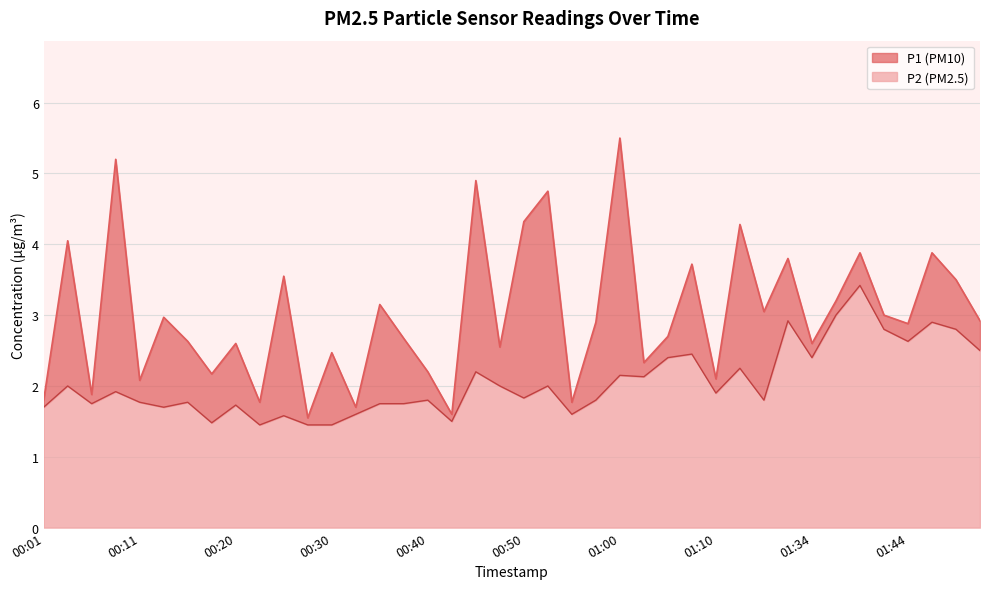

Reading left to right, extract all data points from this chart.

P1: 00:01=1.8	00:03=4.0	00:06=1.9	00:08=5.2	00:11=2.1	00:13=3.0	00:16=2.6	00:18=2.2	00:20=2.6	00:23=1.8	00:25=3.5	00:28=1.6	00:30=2.5	00:33=1.7	00:35=3.1	00:38=2.7	00:40=2.2	00:43=1.6	00:45=4.9	00:47=2.5	00:50=4.3	00:52=4.8	00:55=1.8	00:57=2.9	01:00=5.5	01:02=2.3	01:05=2.7	01:07=3.7	01:10=2.1	01:12=4.3	01:14=3.0	01:31=3.8	01:34=2.6	01:36=3.2	01:39=3.9	01:42=3.0	01:44=2.9	01:47=3.9	01:49=3.5	01:53=2.9
P2: 00:01=1.7	00:03=2.0	00:06=1.8	00:08=1.9	00:11=1.8	00:13=1.7	00:16=1.8	00:18=1.5	00:20=1.7	00:23=1.4	00:25=1.6	00:28=1.4	00:30=1.4	00:33=1.6	00:35=1.8	00:38=1.8	00:40=1.8	00:43=1.5	00:45=2.2	00:47=2.0	00:50=1.8	00:52=2.0	00:55=1.6	00:57=1.8	01:00=2.1	01:02=2.1	01:05=2.4	01:07=2.5	01:10=1.9	01:12=2.2	01:14=1.8	01:31=2.9	01:34=2.4	01:36=3.0	01:39=3.4	01:42=2.8	01:44=2.6	01:47=2.9	01:49=2.8	01:53=2.5